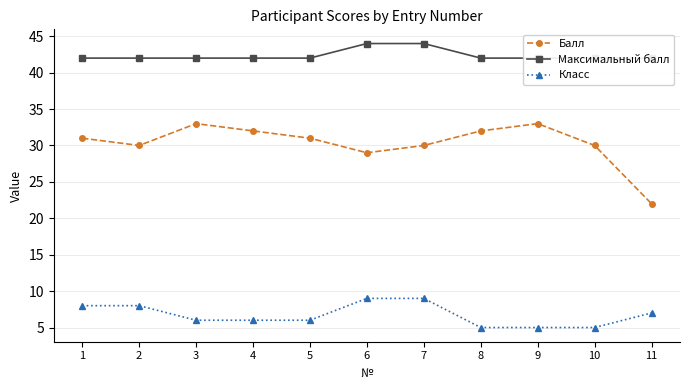

Where is the first local minimum for Балл?

2